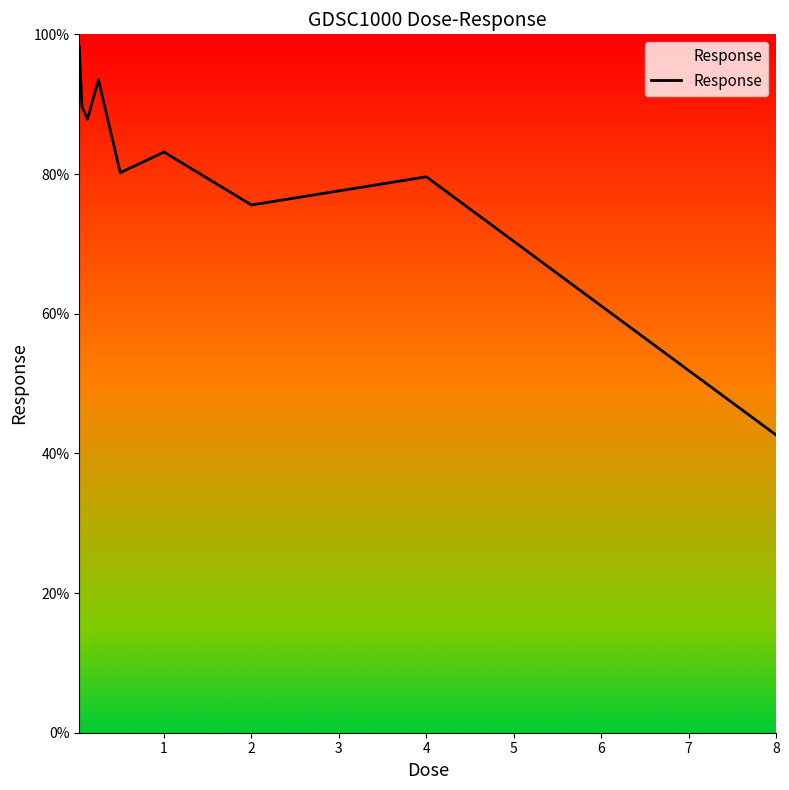

How many lines are shown in the chart?

1